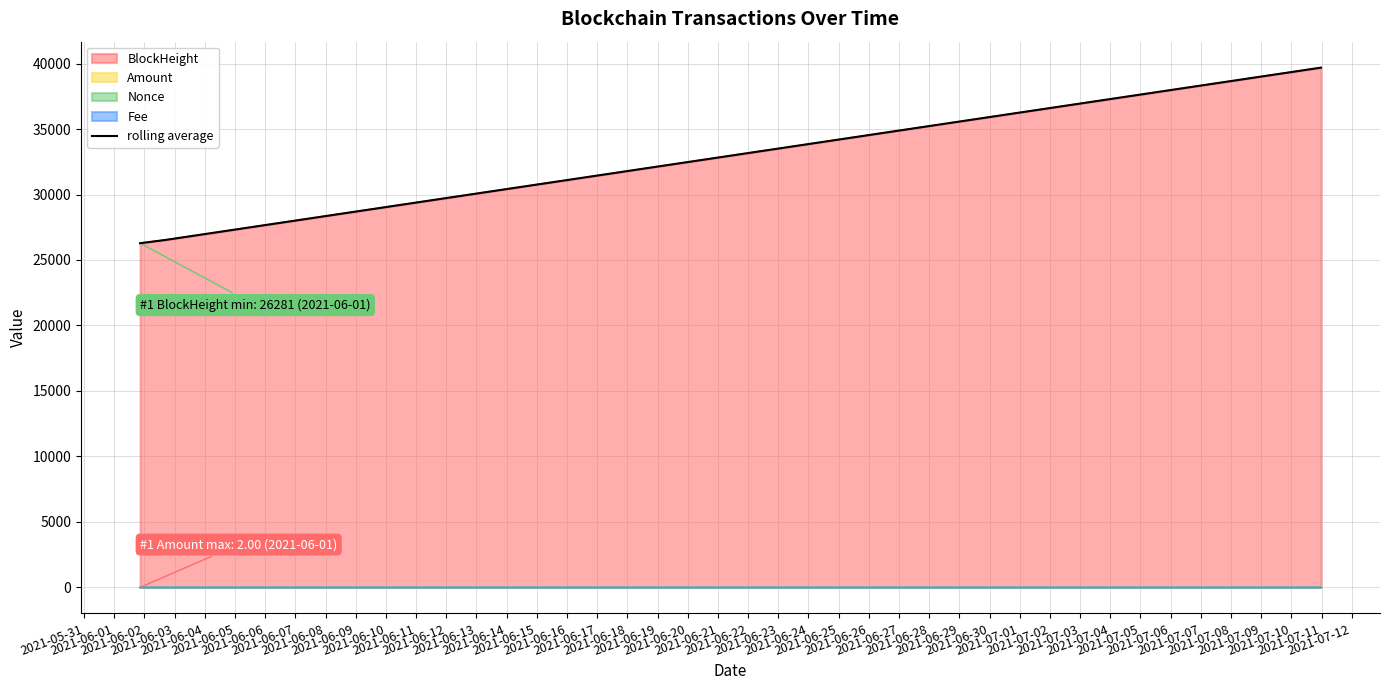

Does the chart have visible grid lines?

Yes